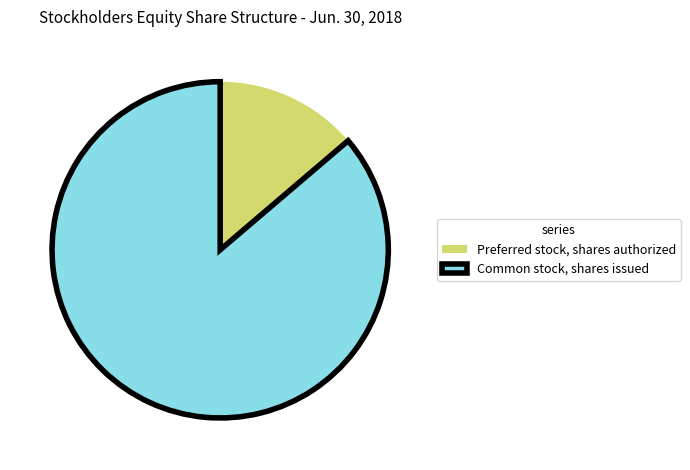

Do Preferred stock, shares authorized and Common stock, shares issued together represent more than half of the pie?

Yes